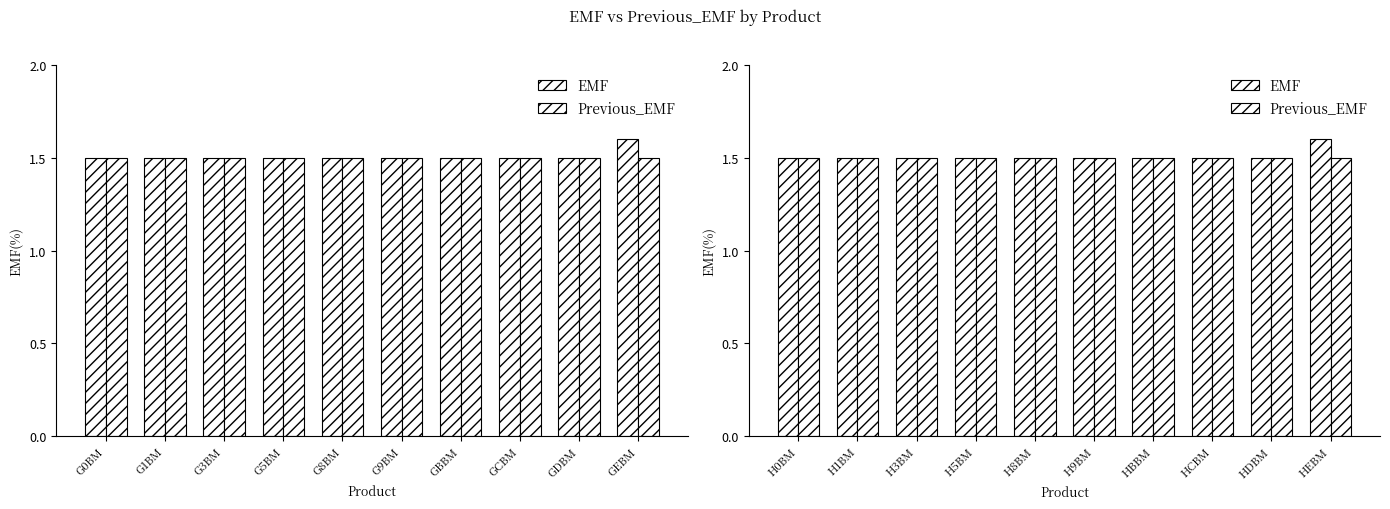

Rank the series at HCBM from lowest to highest value.

EMF, Previous_EMF